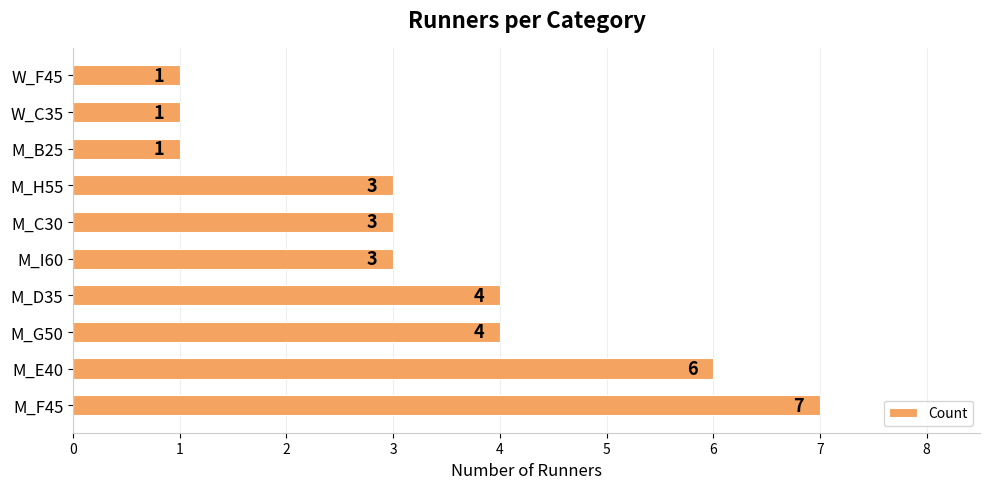

Reading bottom to top, list all the values displayed in this chart.

M_F45=7	M_E40=6	M_G50=4	M_D35=4	M_I60=3	M_C30=3	M_H55=3	M_B25=1	W_C35=1	W_F45=1